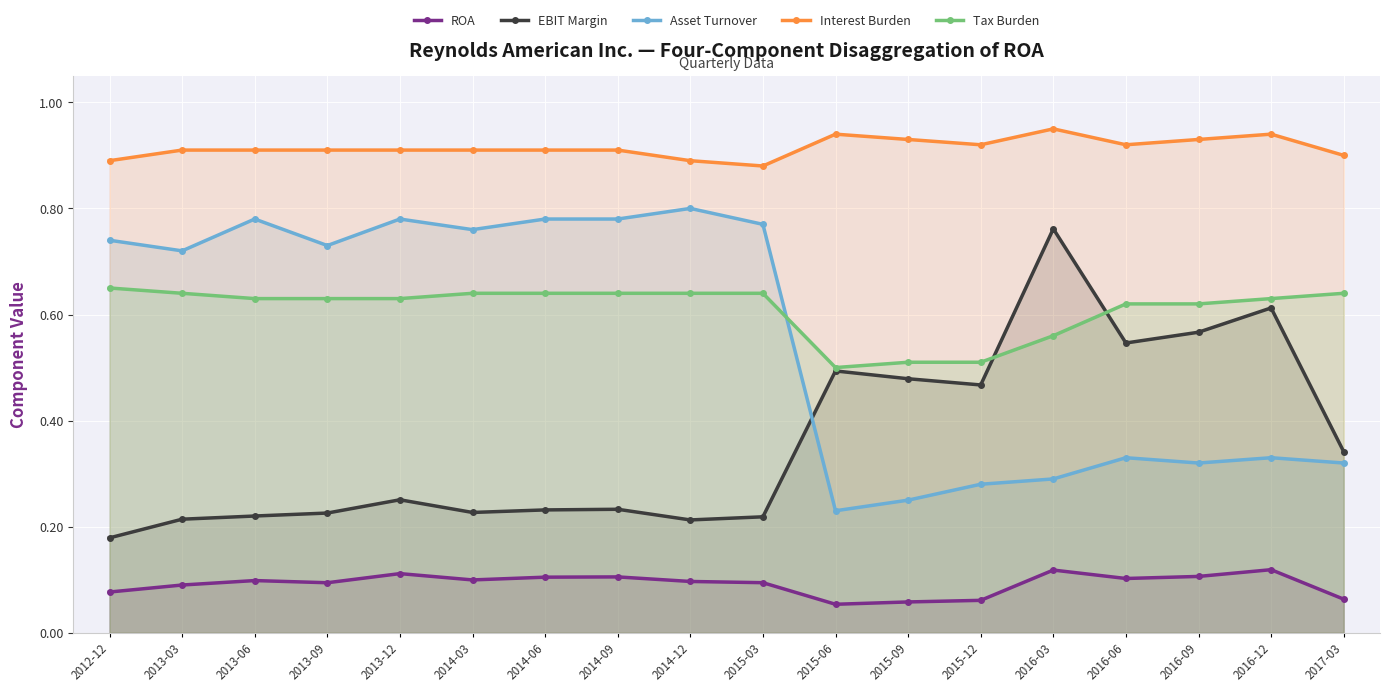

What position from the left is 2013-09?

4